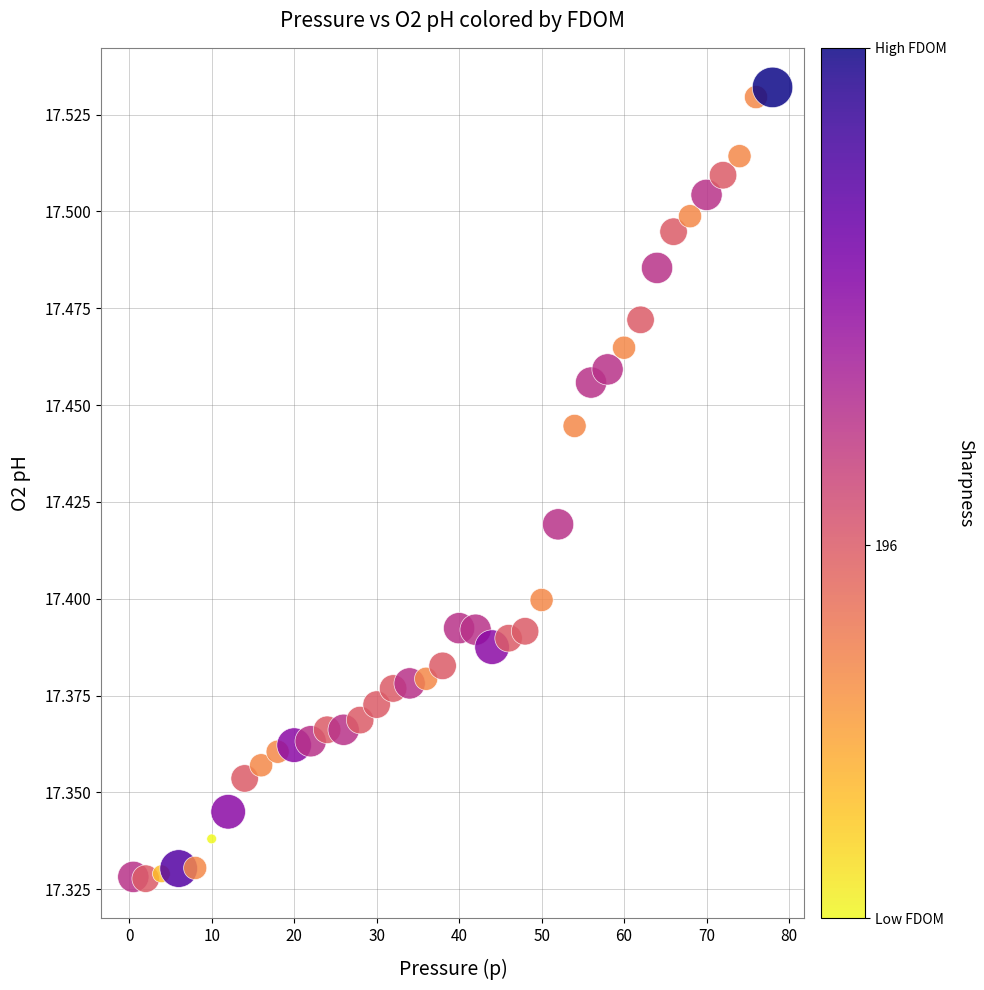

What is the range of X values (max minus min)?

77.5